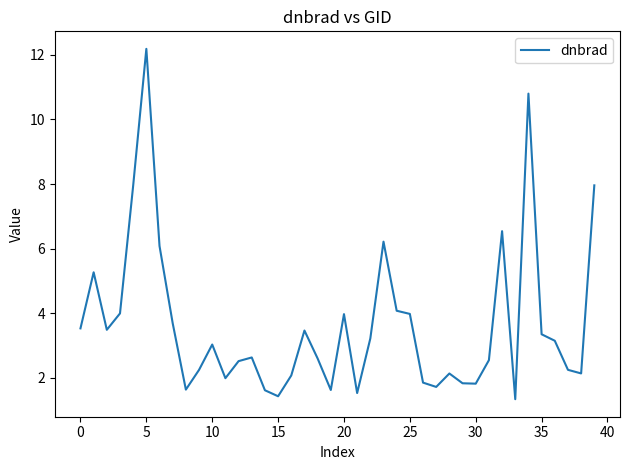

What is the difference between the maximum and minimum values?

10.9